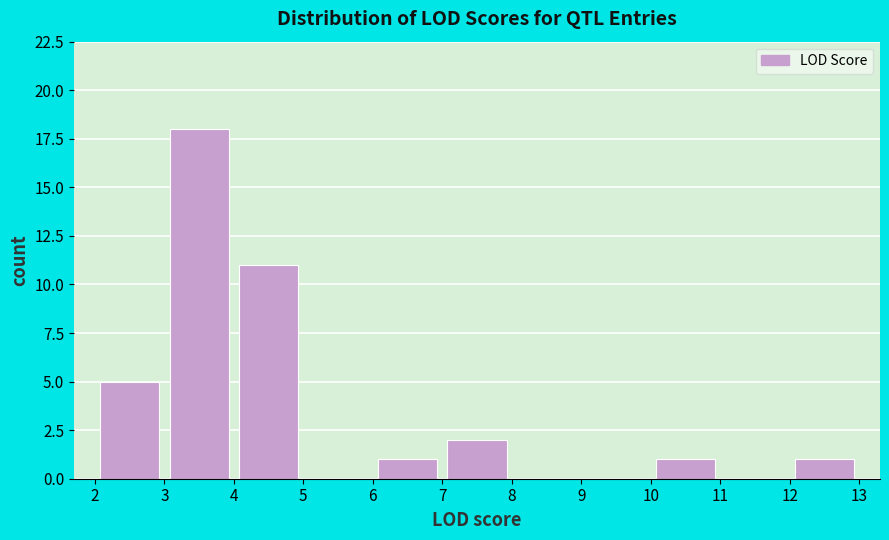

How tall is the bar that spans 7 to 8 on the x-axis? The values are not printed on the chart, so give them approximately, as read against the axis.

2